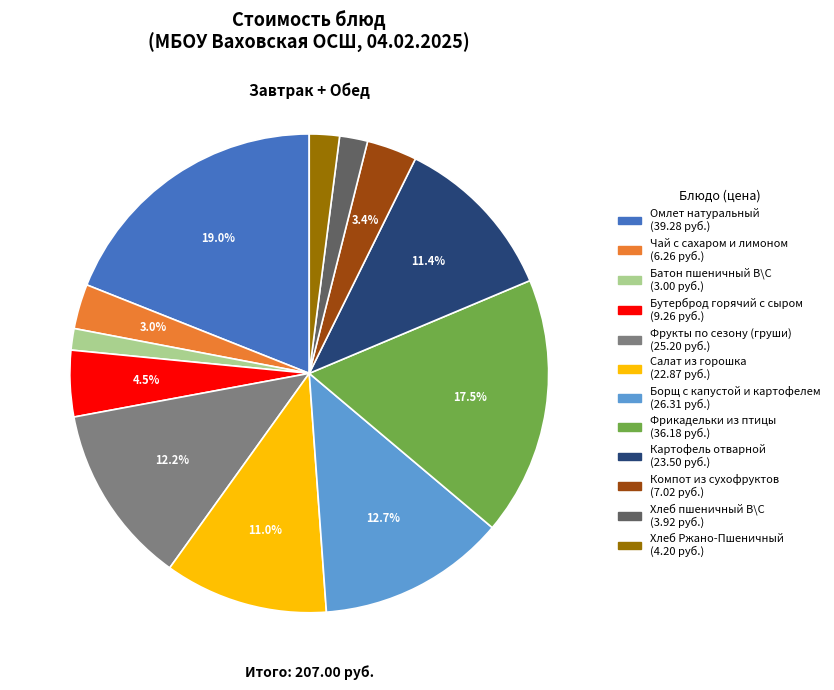

Does Омлет натуральный account for over 50% of the chart?

No